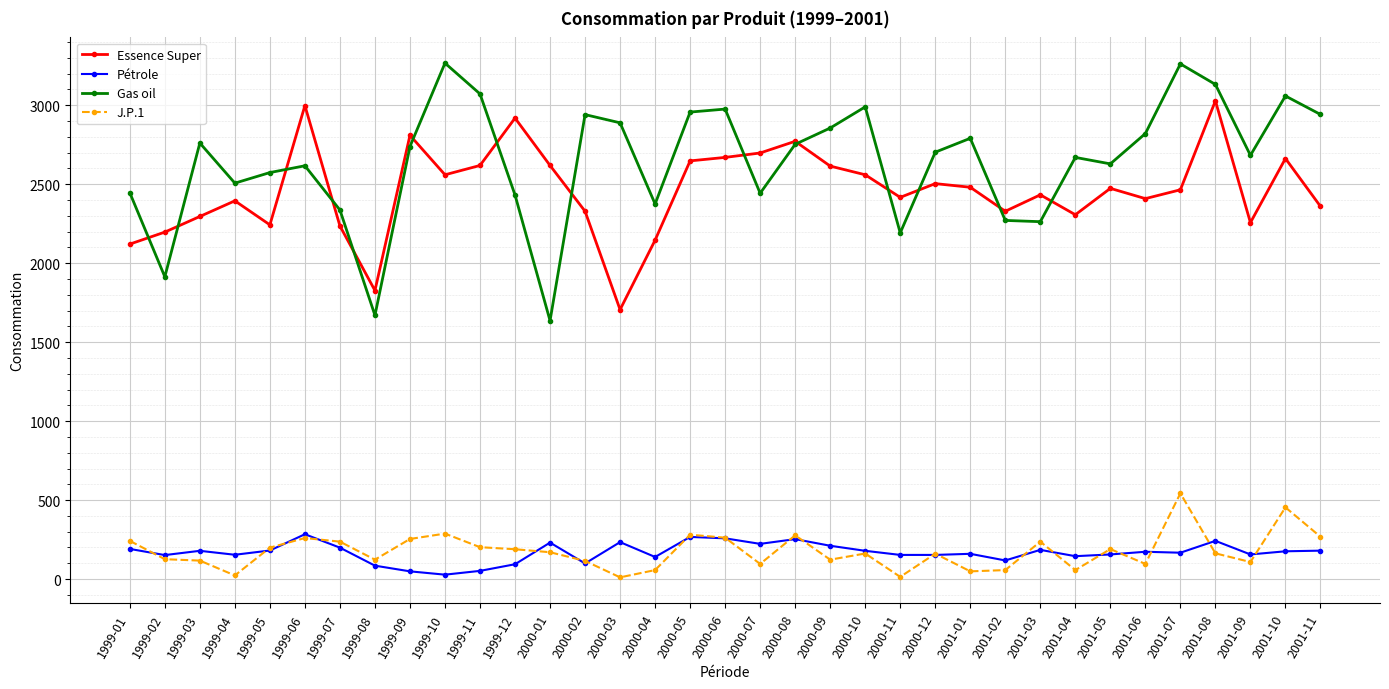

True or false: Gas oil and Essence Super cross at least once.

True